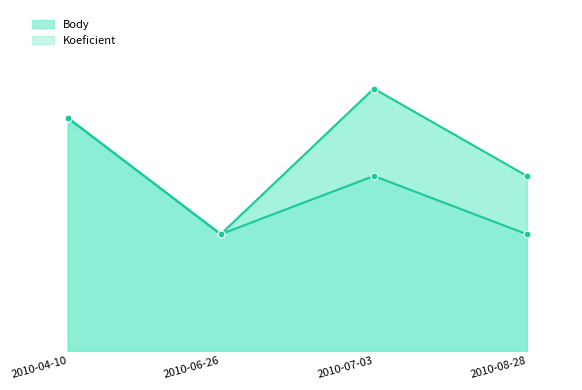

What is the difference between the highest and lowest values at 2010-07-03?

1.5